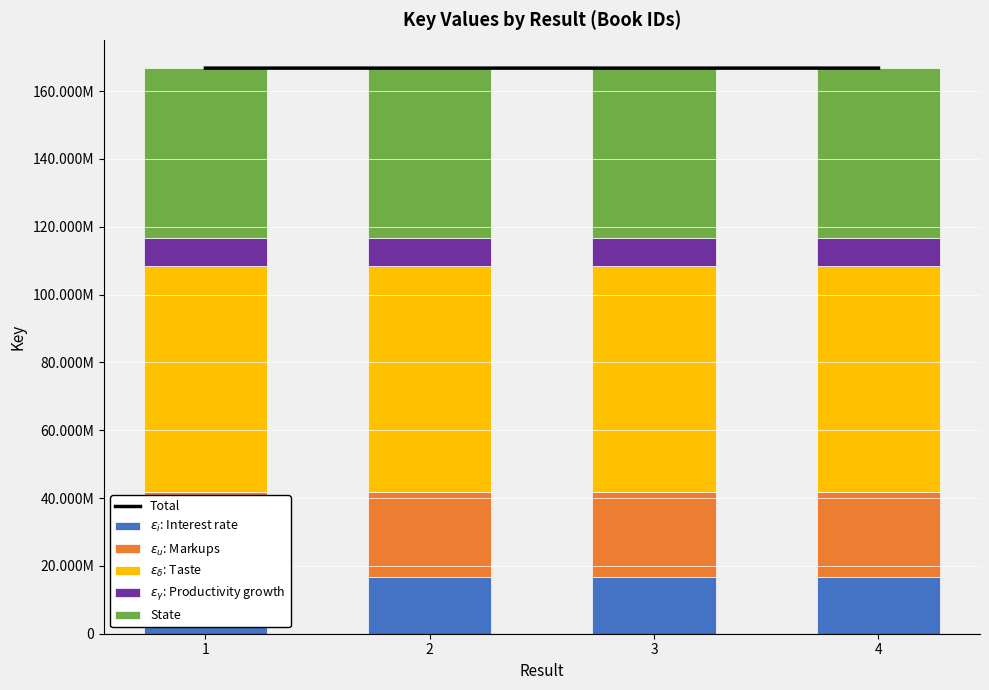

True or false: Total has a value of 109937026 at 1.

False